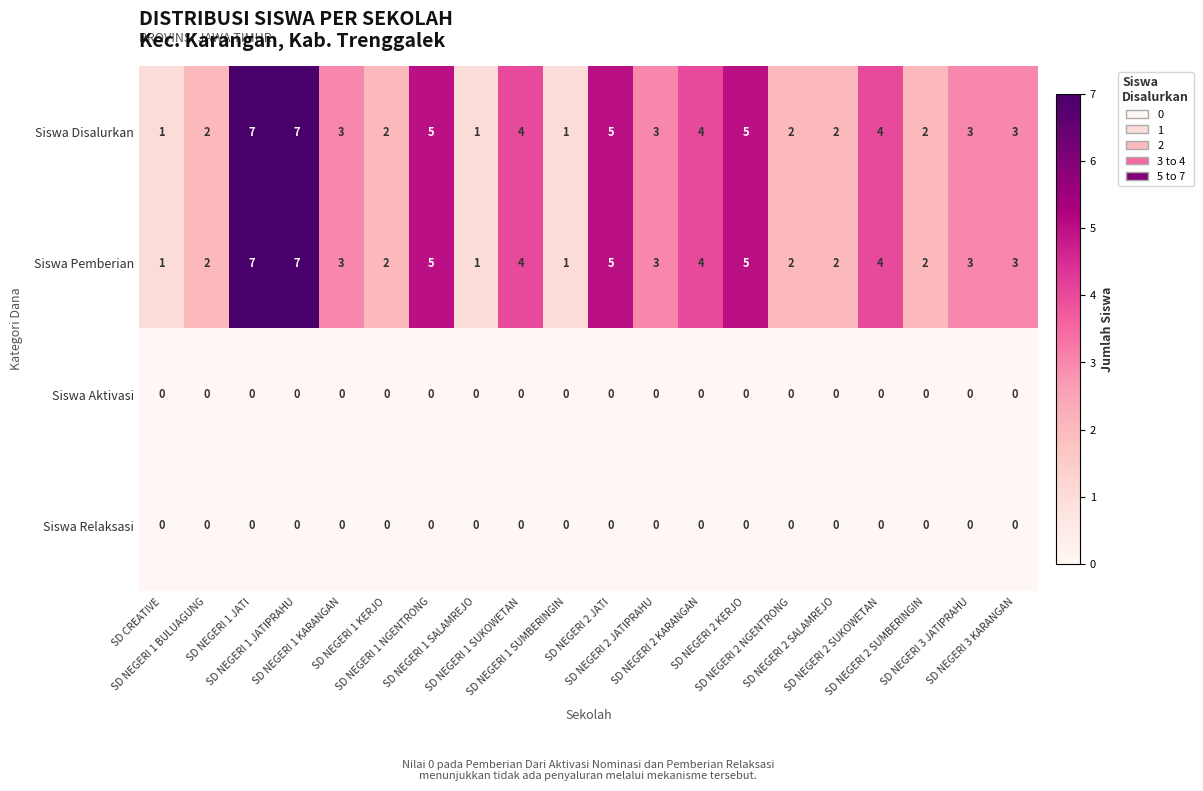

What is the maximum value shown in the chart?

7